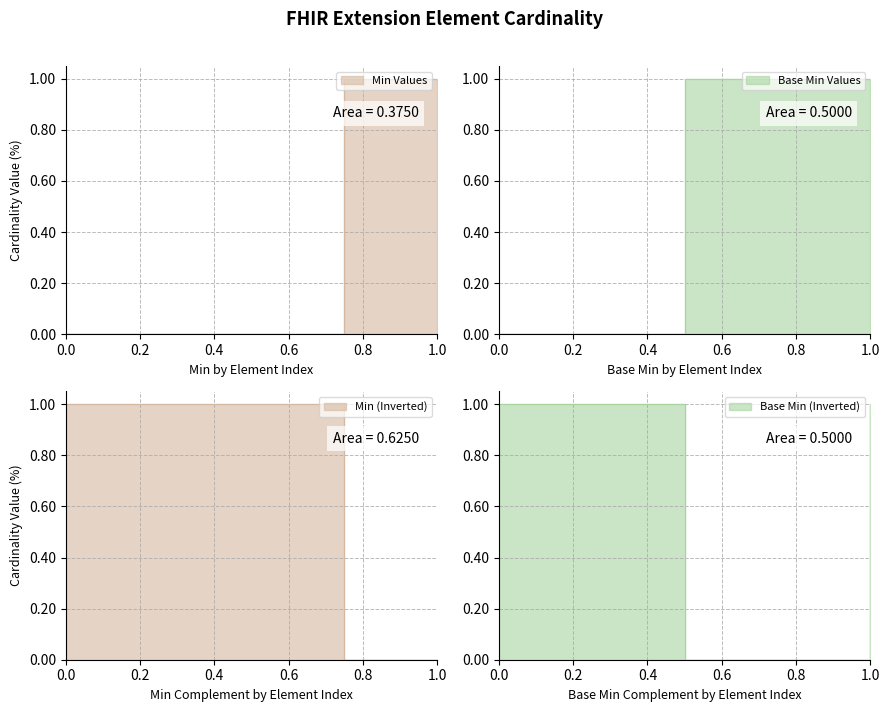

Does the chart have visible grid lines?

Yes